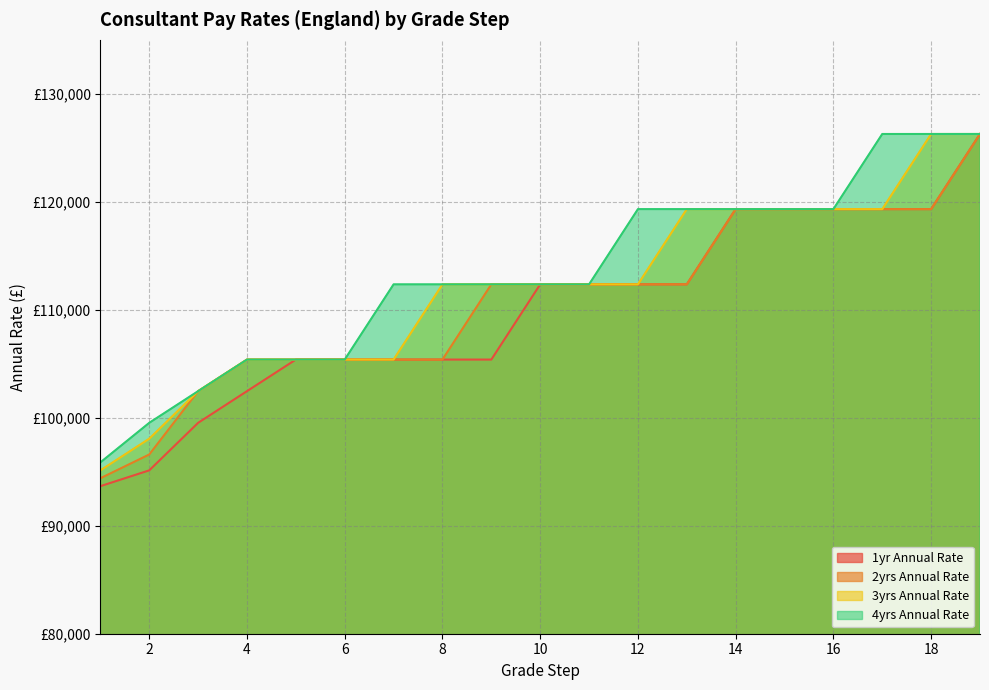

Is it true that 1yr Annual Rate equals 112356 at 11?

True